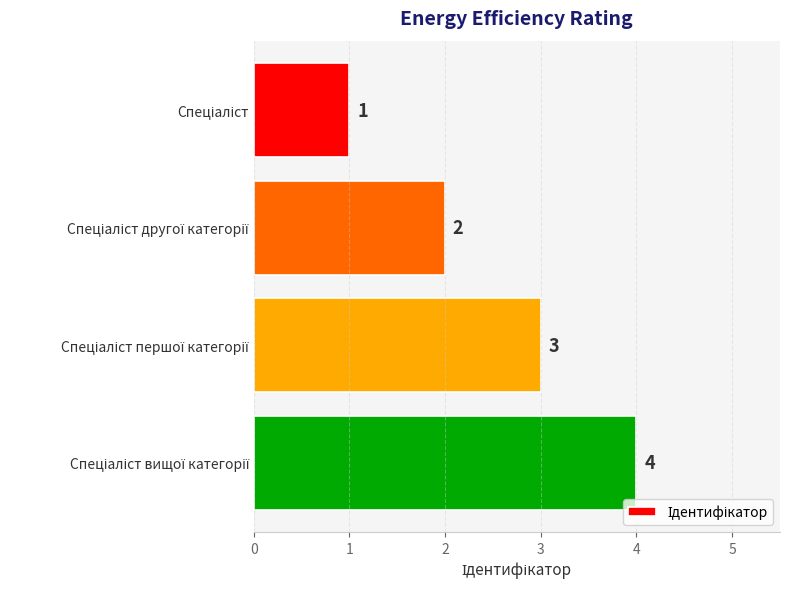

How many data points does each series have?

4